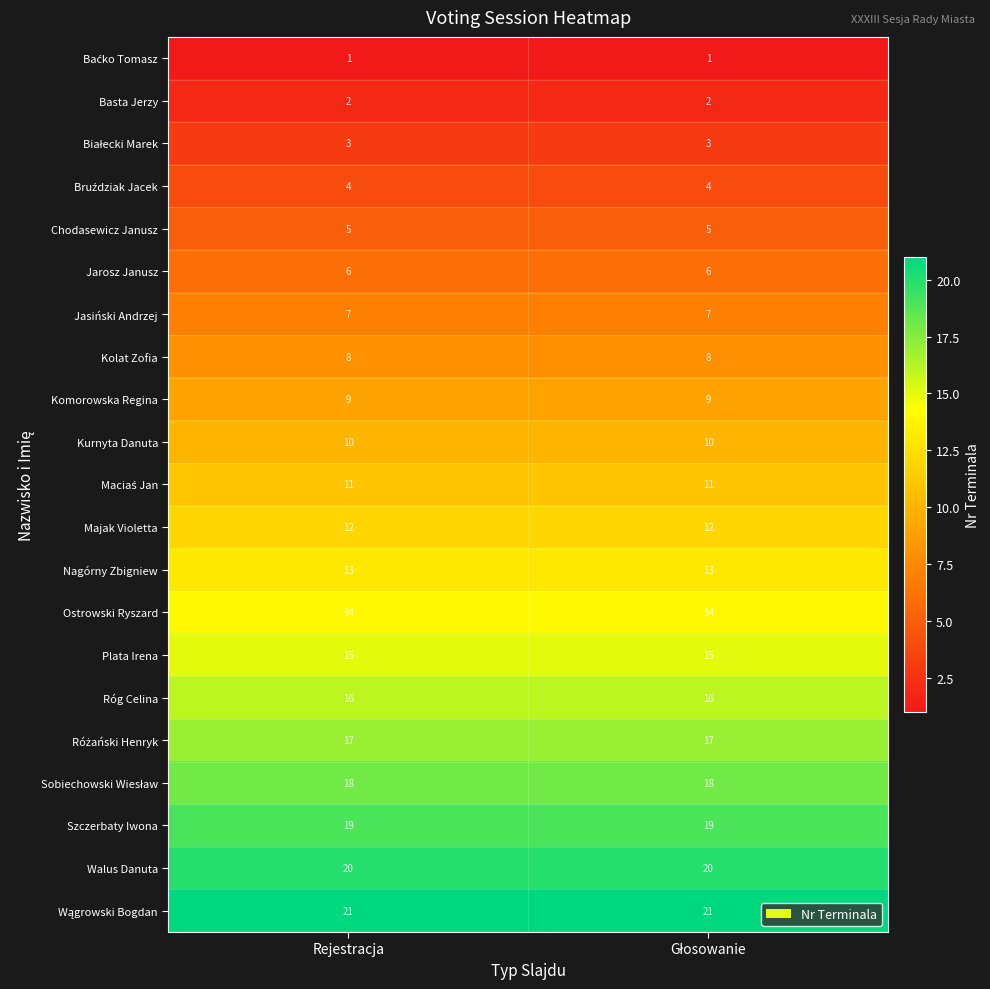

What is the spread (max minus min) of values at Rejestracja?

20